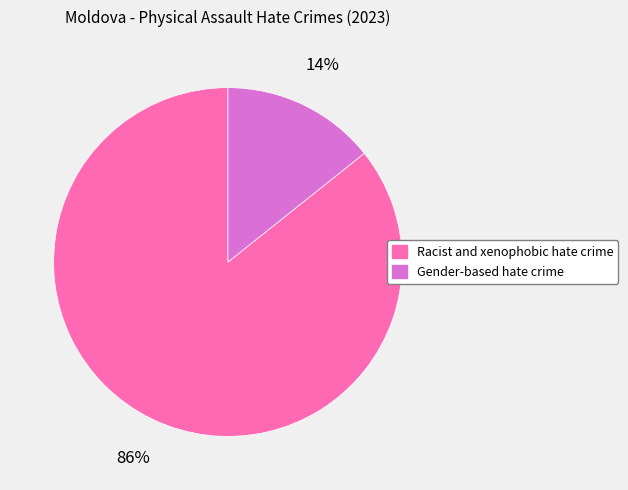

To the nearest percent, what is the combined percentage of Racist and xenophobic hate crime and Gender-based hate crime?

100%